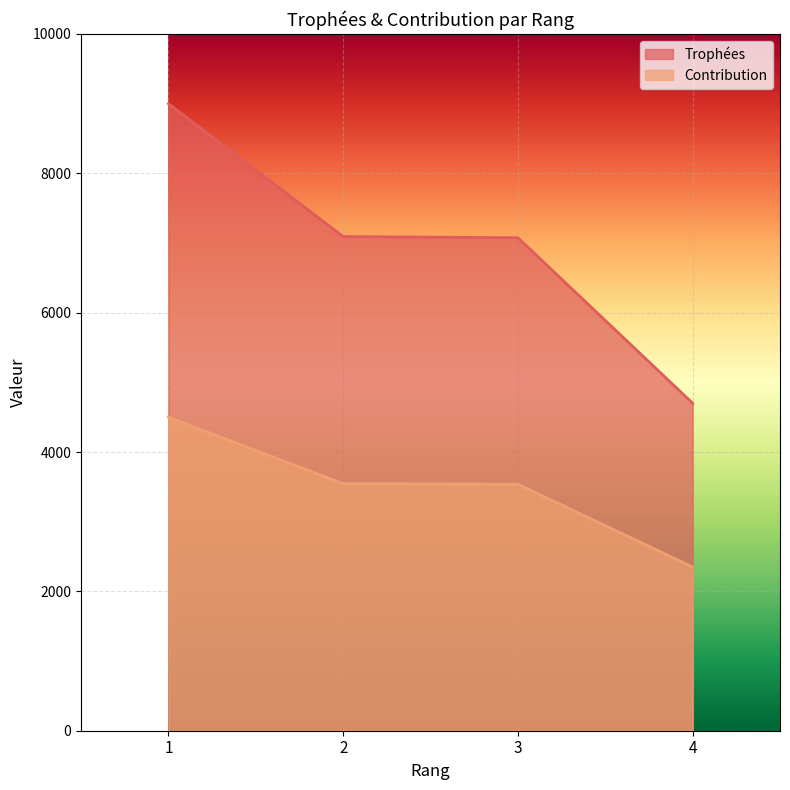

At which category is the sum across all series the highest?

1